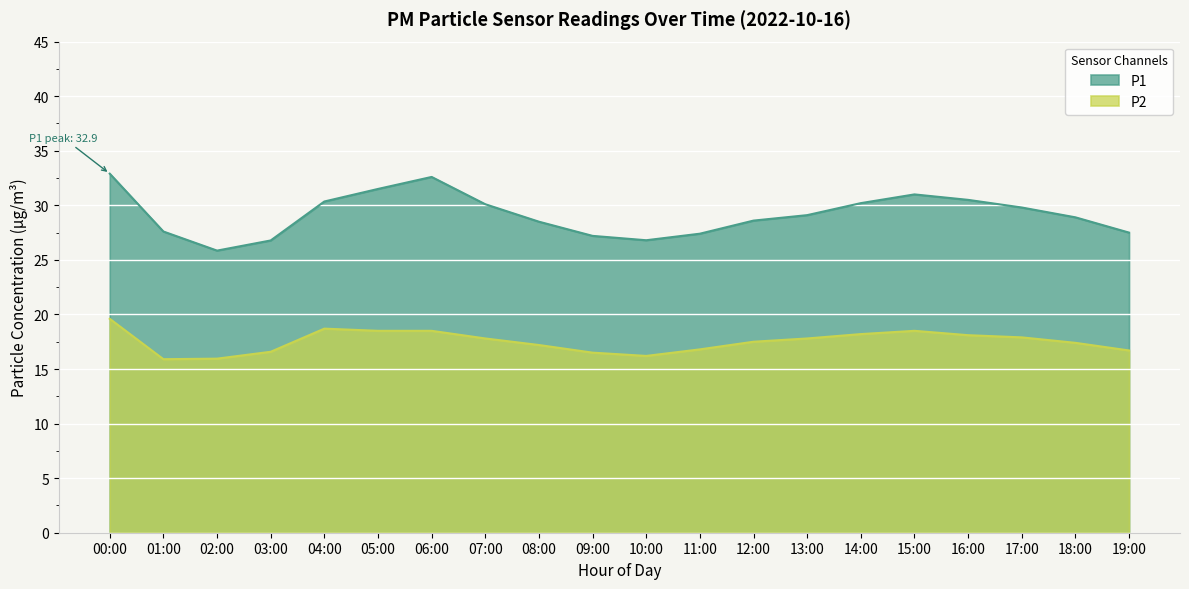

Between 06:00 and 09:00, which is larger?

06:00